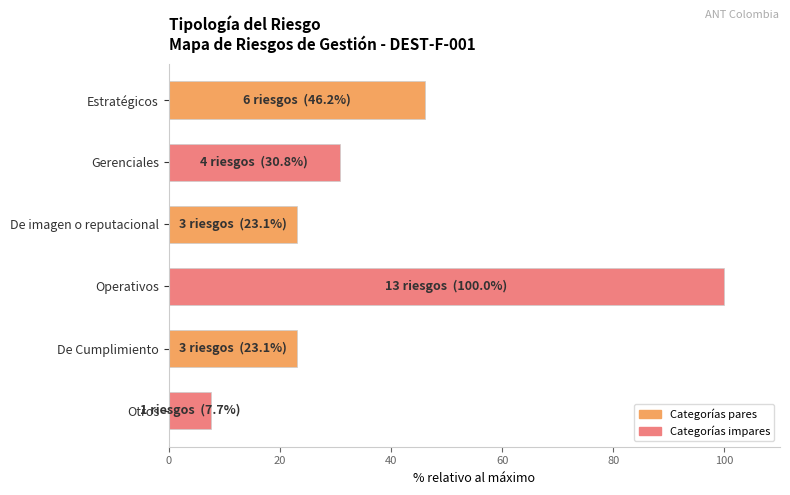

The chart shows a value of 100.0 at Operativos. True or false?

True